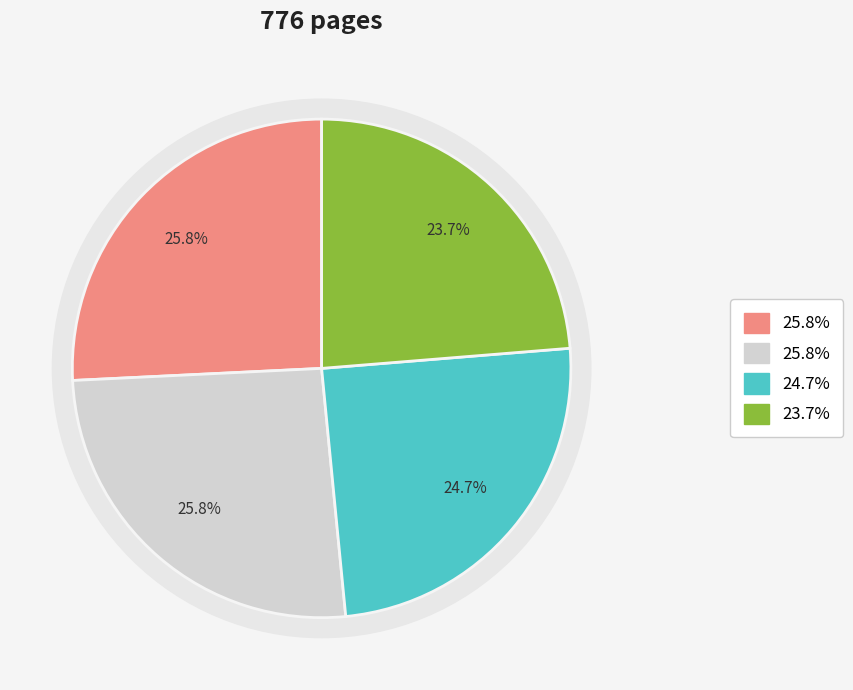

What percentage is NOT represented by 17319?

74.2%